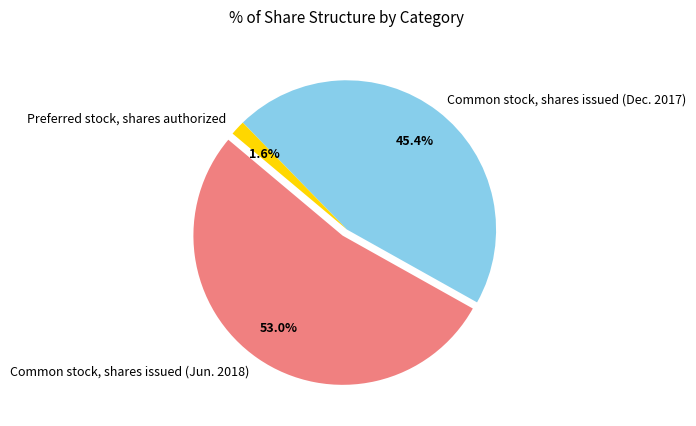

To the nearest percent, what is the difference between the Common stock, shares issued (Jun. 2018) and Preferred stock, shares authorized slice percentages?

51%